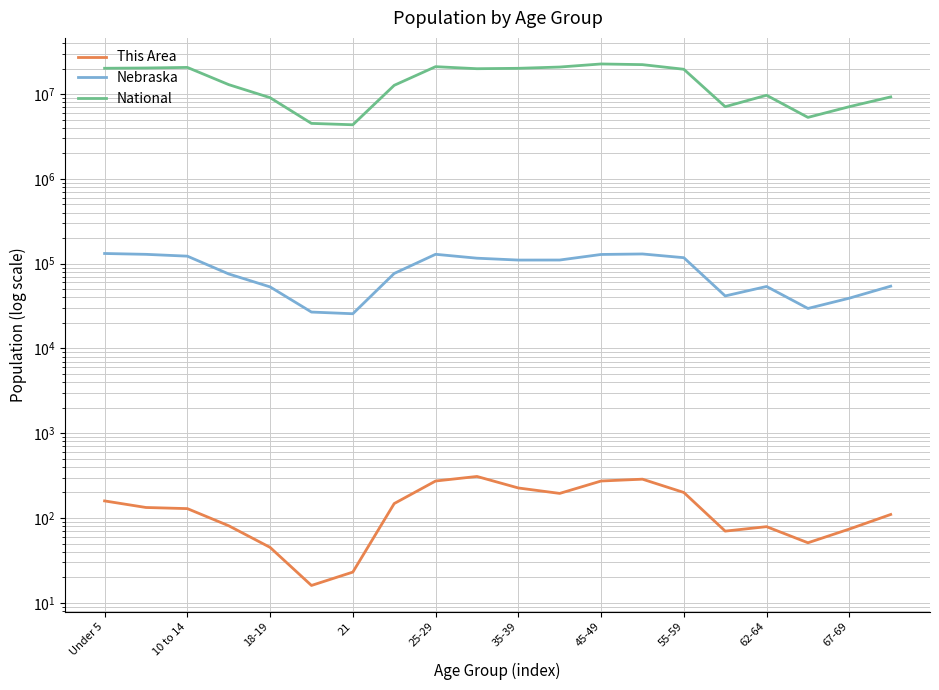

At how many categories does at least one series exceed 2450666?

20